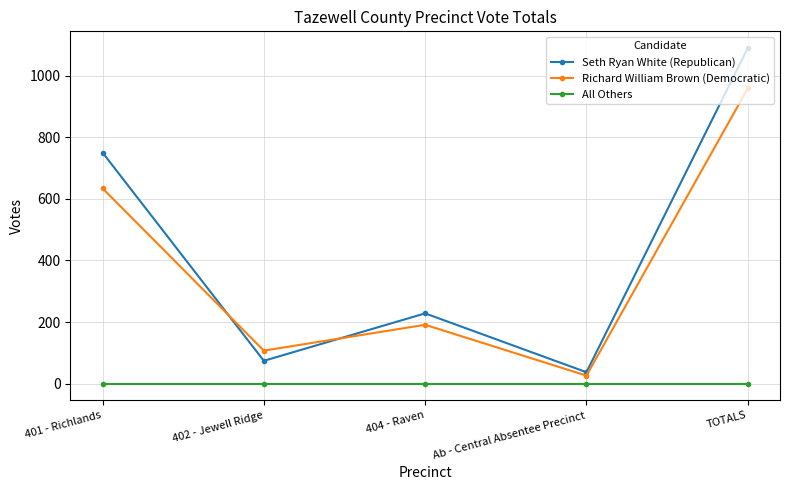

Which series changed the most between 404 - Raven and TOTALS?

Seth Ryan White (Republican)